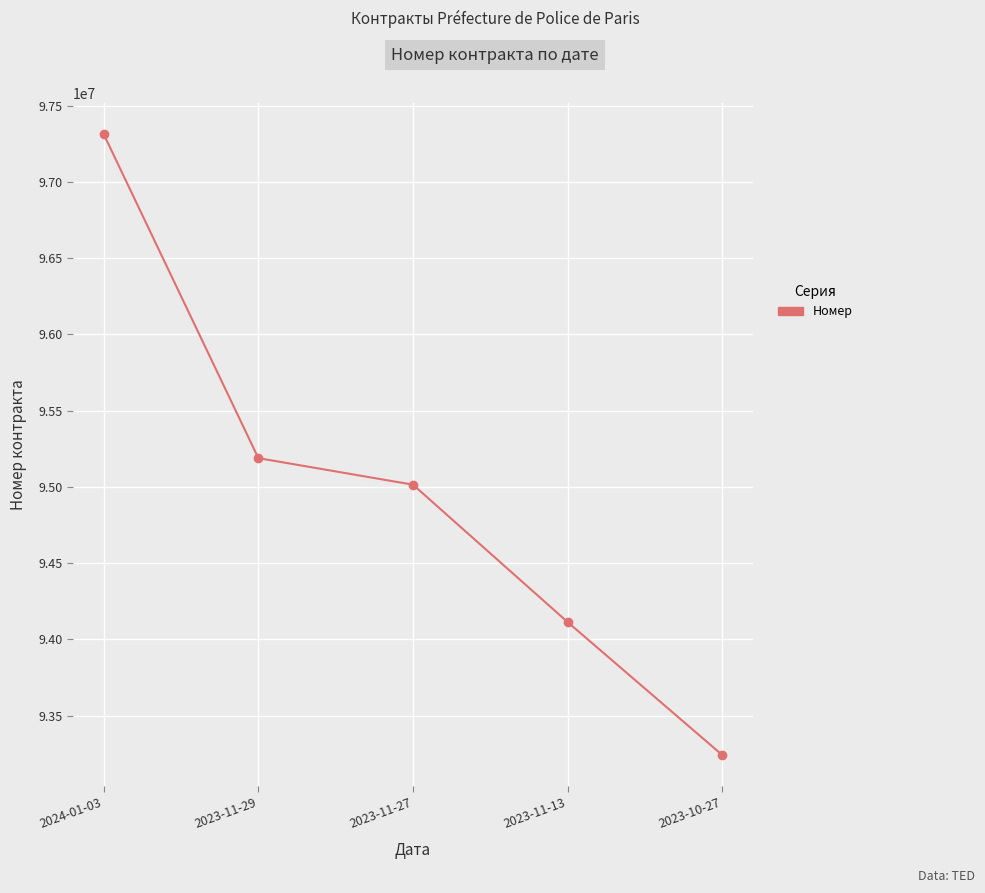

Which category has the highest value across all series?

2024-01-03